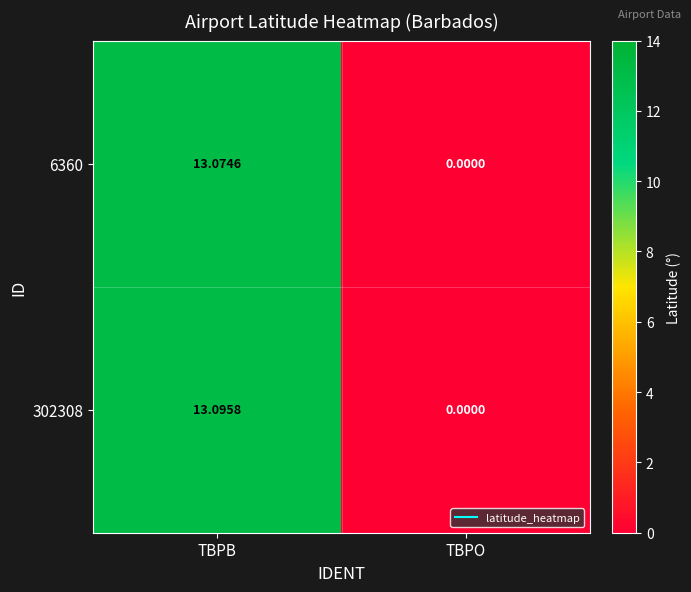

At which label does 302308 reach its minimum?

TBPO